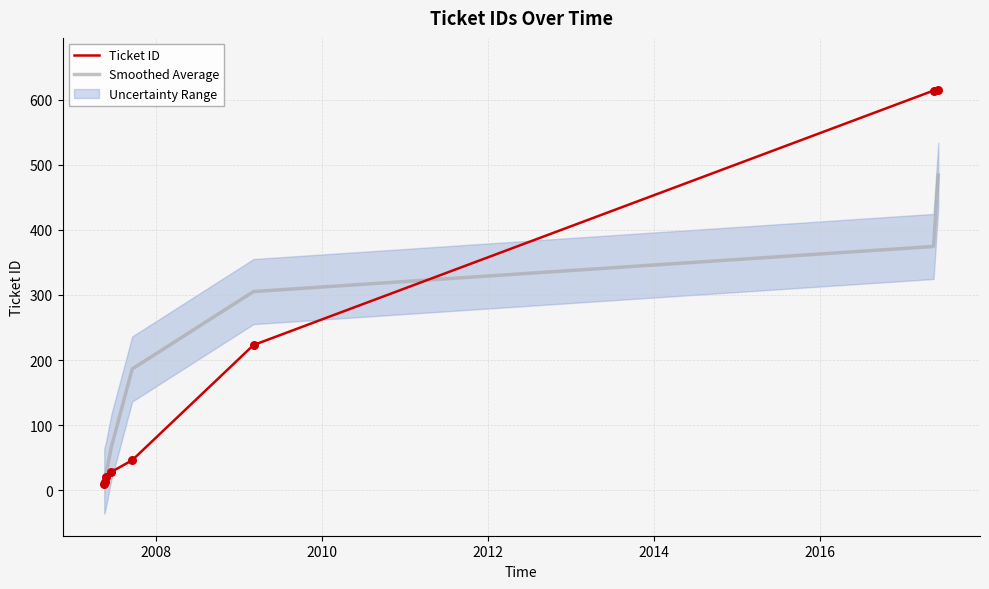

Which series reaches the maximum Y coordinate?

Ticket ID